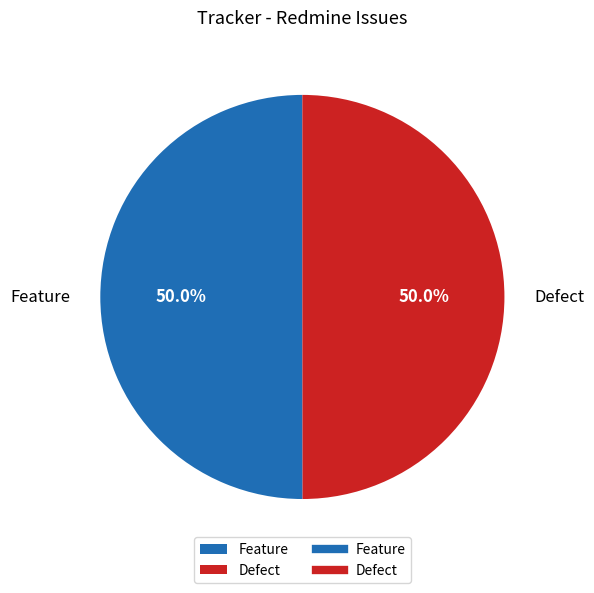

Approximately how many times larger is the value at Defect compared to Feature?

1.0